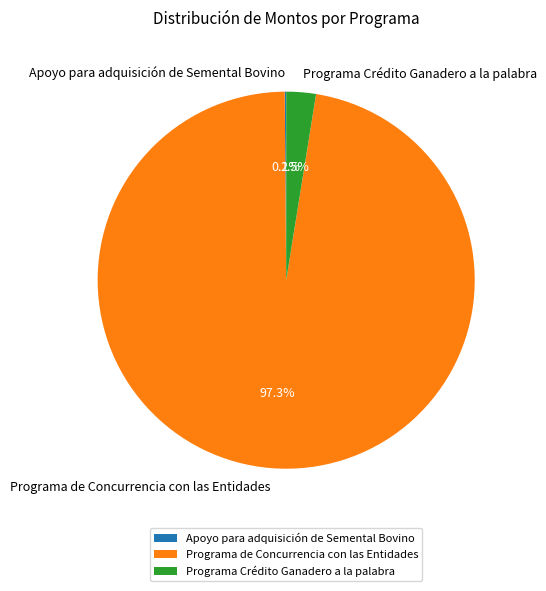

What percentage do Programa de Concurrencia con las Entidades and Programa Crédito Ganadero a la palabra together represent?

99.9%